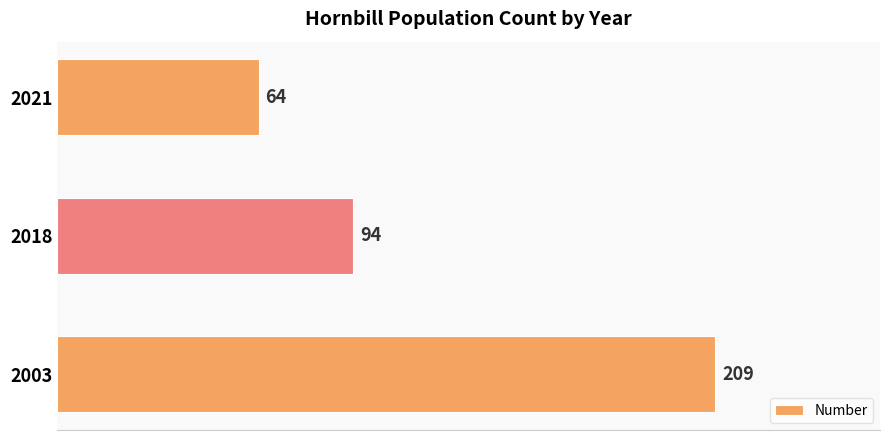

What is the difference between the maximum and second lowest values?

115